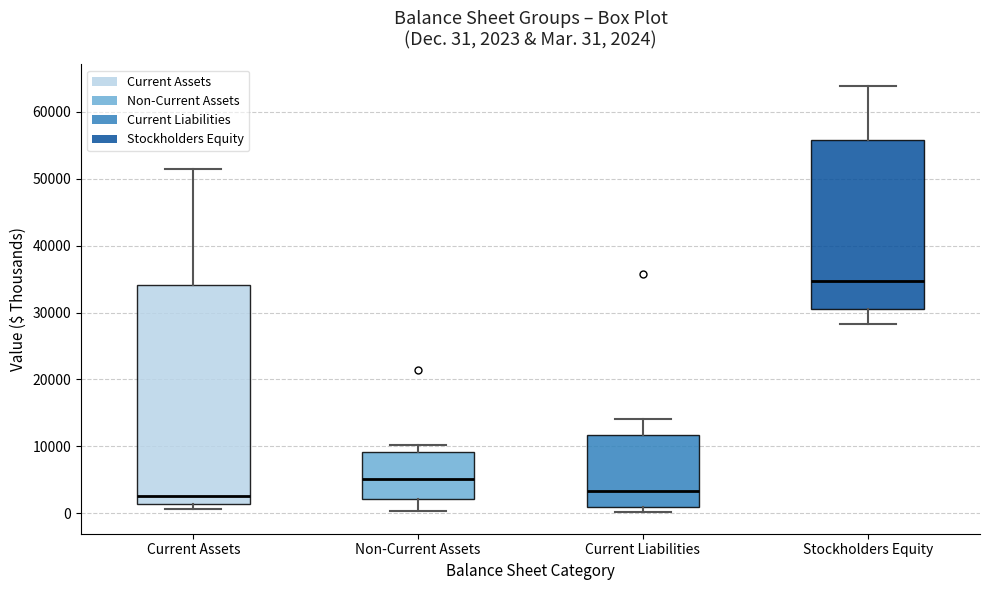

Comparing the boxes themselves (not the whiskers), which one is the tallest?

Current Assets